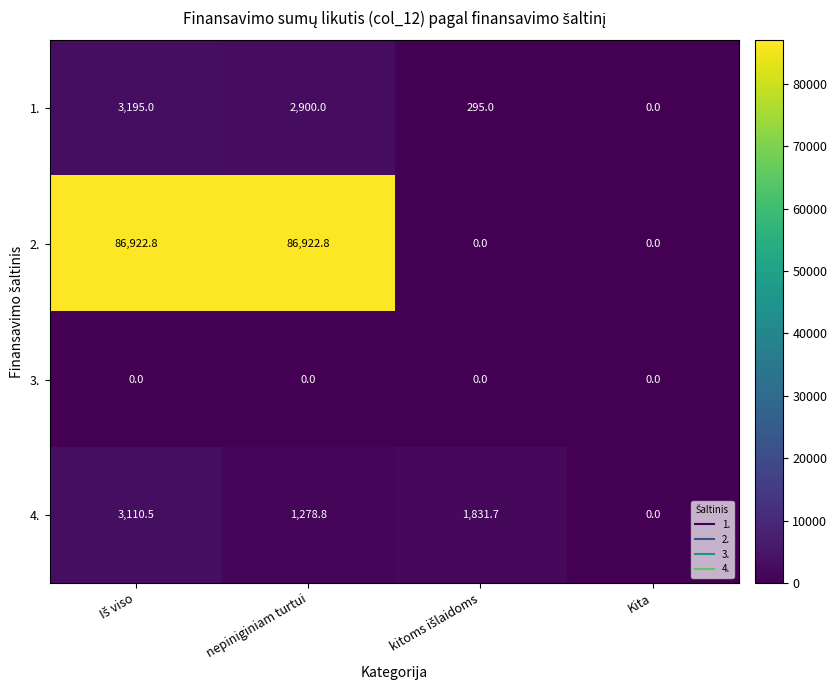

Reading left to right, transcribe all the data shown in this chart.

1.: 3195.0	2900.0	295.0	0.0
2.: 86922.8	86922.8	0.0	0.0
3.: 0.0	0.0	0.0	0.0
4.: 3110.5	1278.8	1831.7	0.0